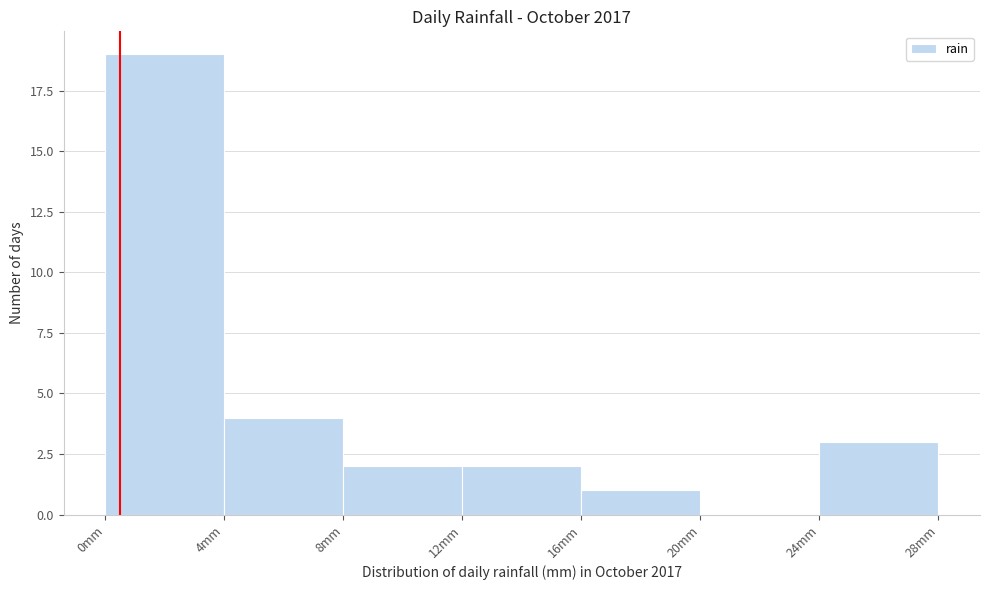

Reading left to right, list every bar in this chart as the range it spans on the x-axis followed by its height. The values are not printed on the chart, so give them approximately, as read against the axis.

0 to 4: 19
4 to 8: 4
8 to 12: 2
12 to 16: 2
16 to 20: 1
20 to 24: 0
24 to 28: 3